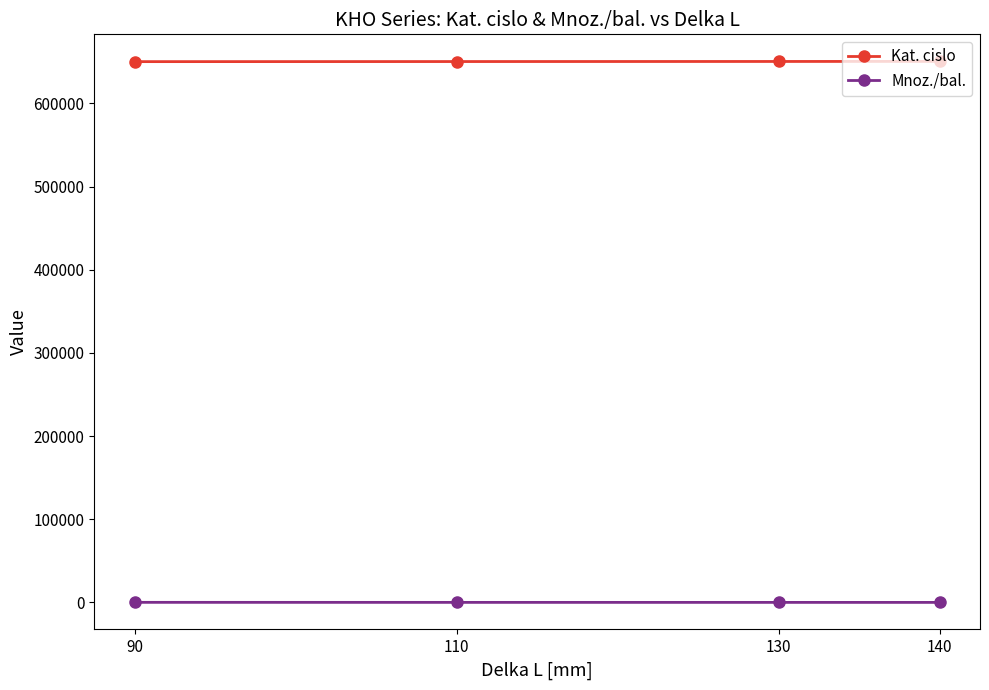

What is the difference between the Kat. cislo values at 110 and 140?

200